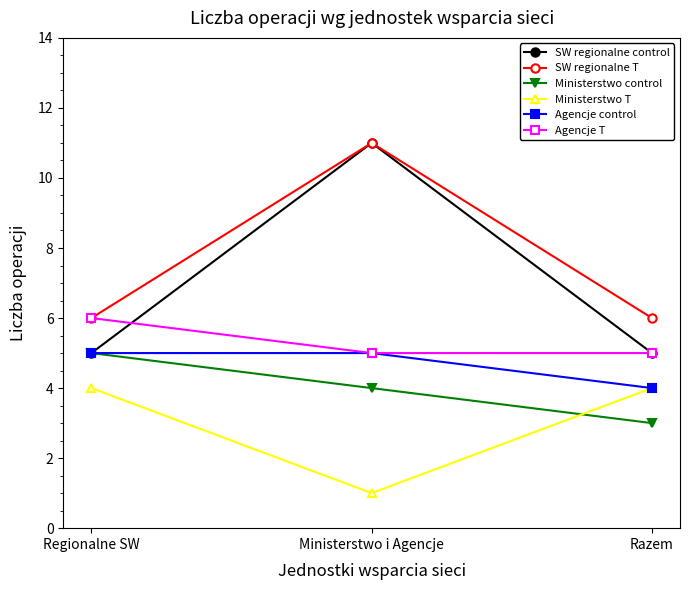

Which series has the largest range (max minus min)?

SW regionalne control